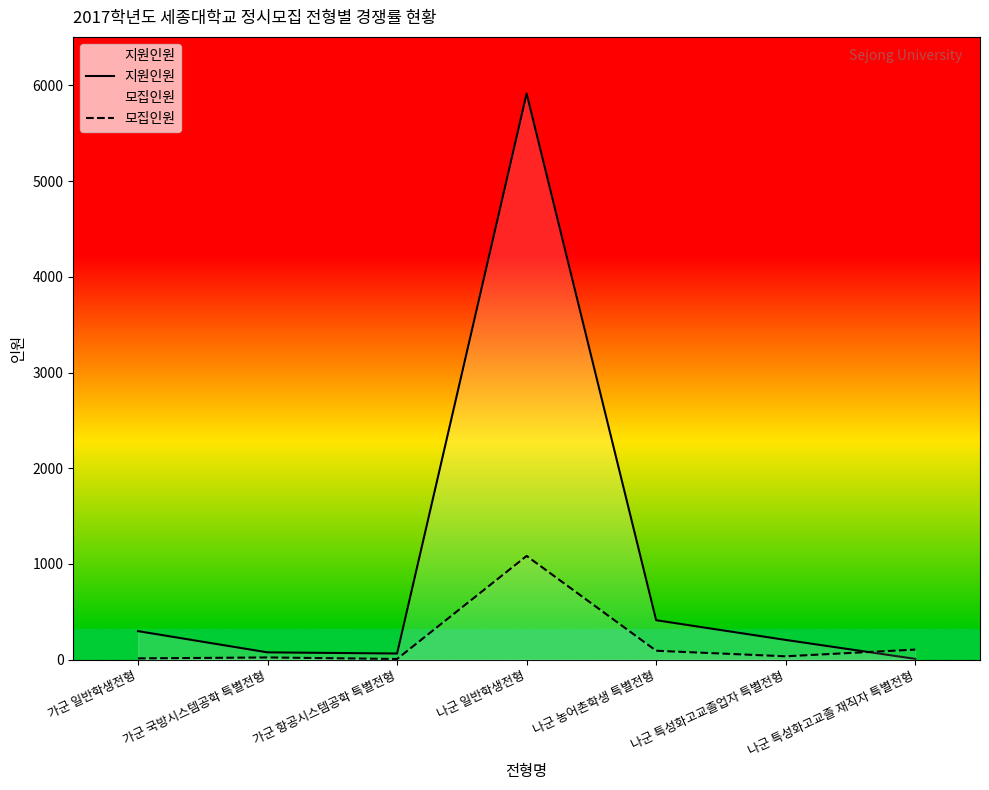

Reading left to right, transcribe all the data shown in this chart.

지원인원: 가군 일반학생전형=297	가군 국방시스템공학 특별전형=75	가군 항공시스템공학 특별전형=63	나군 일반학생전형=5916	나군 농어촌학생 특별전형=411	나군 특성화고교졸업자 특별전형=205	나군 특성화고교졸 재직자 특별전형=7
모집인원: 가군 일반학생전형=12	가군 국방시스템공학 특별전형=22	가군 항공시스템공학 특별전형=6	나군 일반학생전형=1083	나군 농어촌학생 특별전형=92	나군 특성화고교졸업자 특별전형=34	나군 특성화고교졸 재직자 특별전형=104